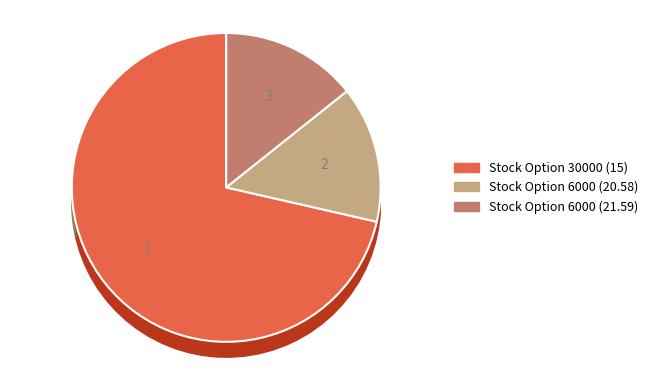

True or false: Stock Option 30000 (15) accounts for 63% of the total.

False